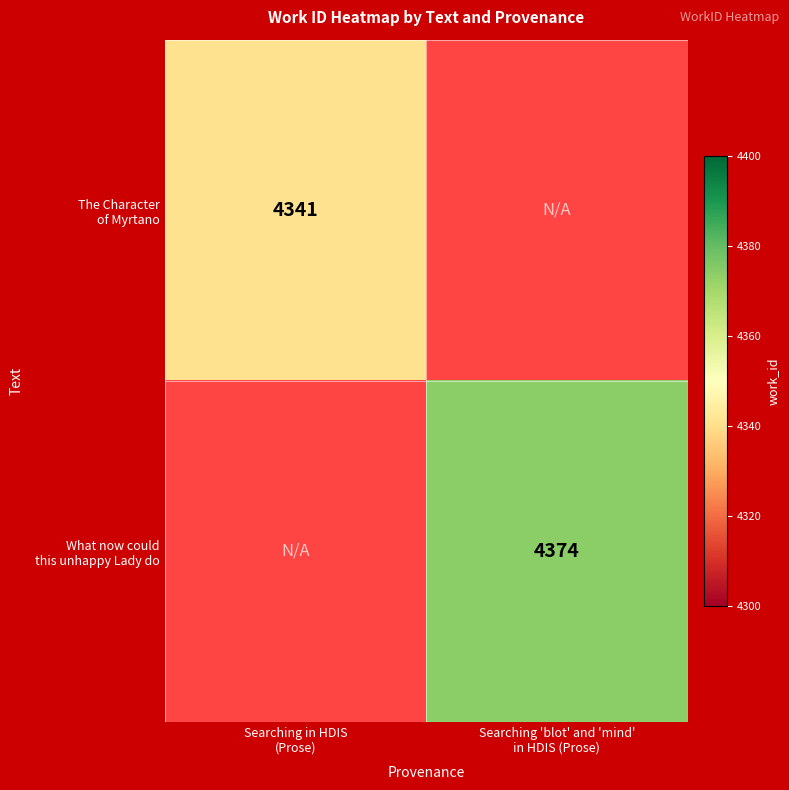

At Searching in HDIS (Prose), list the series in order from largest to smallest.

The Character of Myrtano, What now could this unhappy Lady do